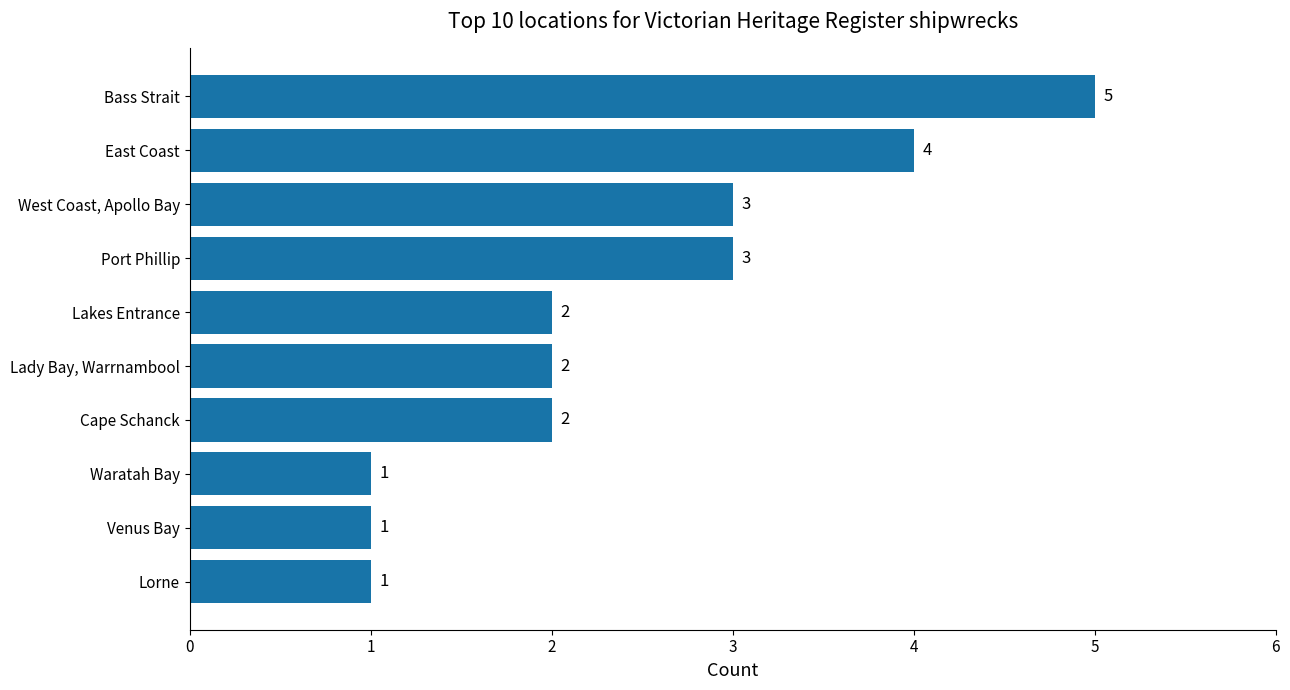

Approximately how many times larger is the value at Lady Bay, Warrnambool compared to Lakes Entrance?

1.0